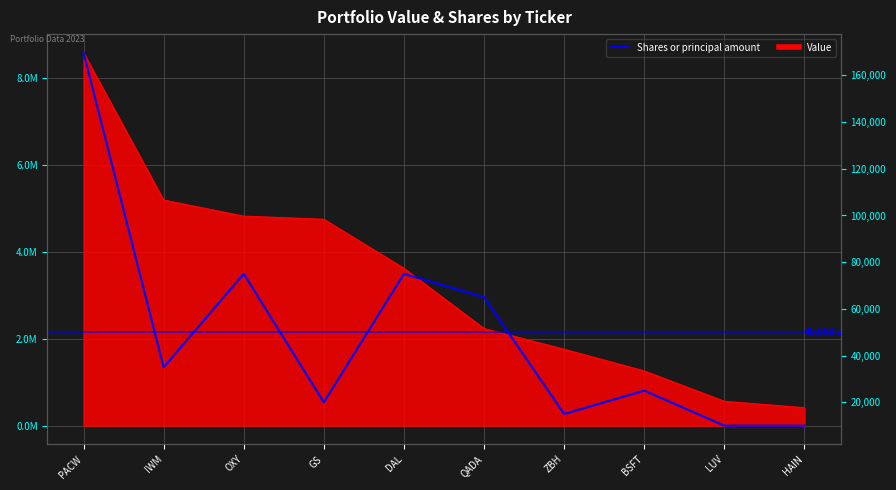

What is the value of the 6th point from the left?

65000